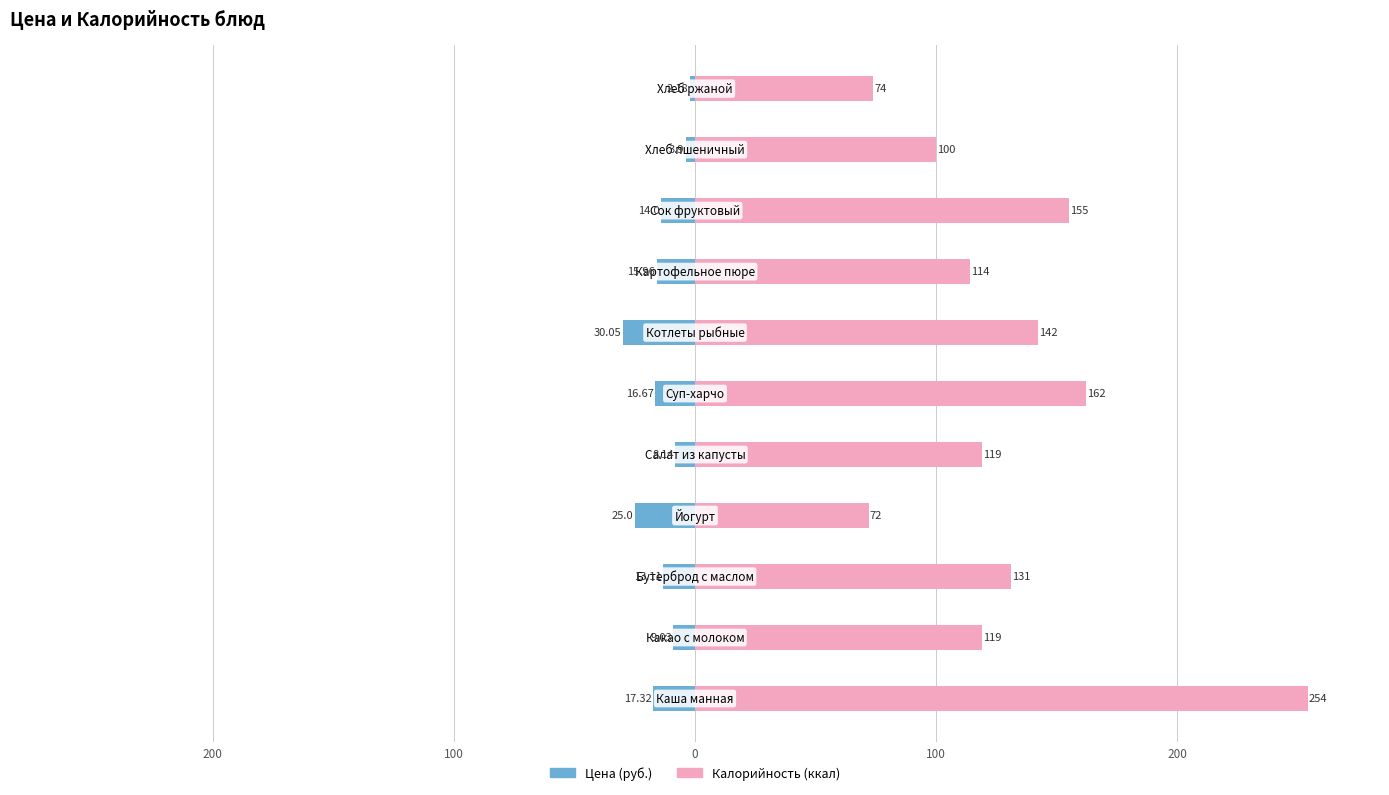

List the series in order of their peak value, lowest first.

Цена (руб.), Калорийность (ккал)